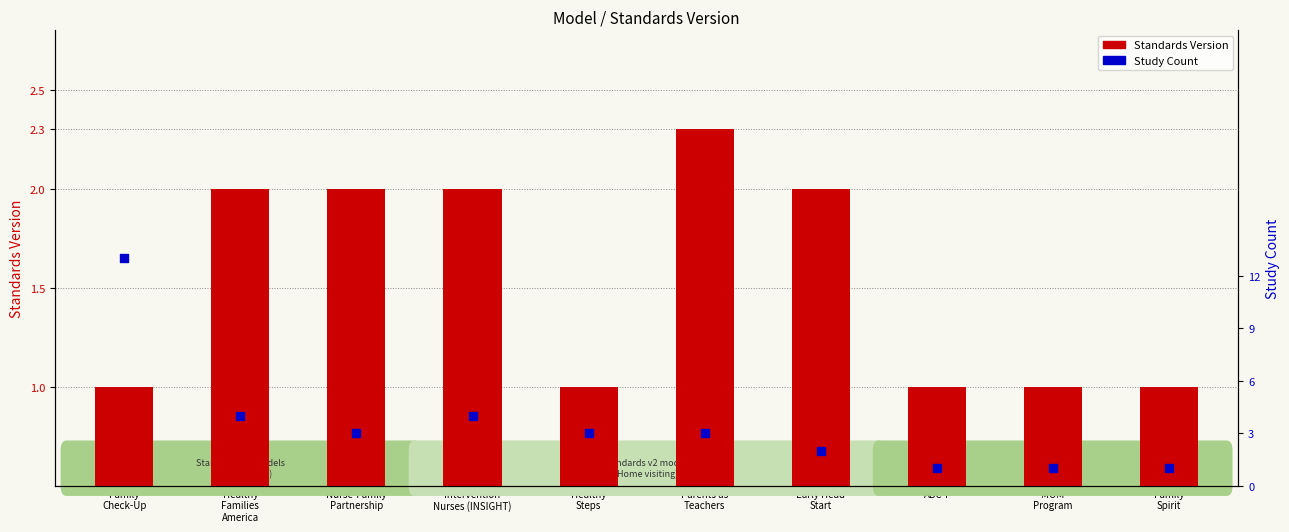

Which series has the largest Y range (max minus min)?

Study Count